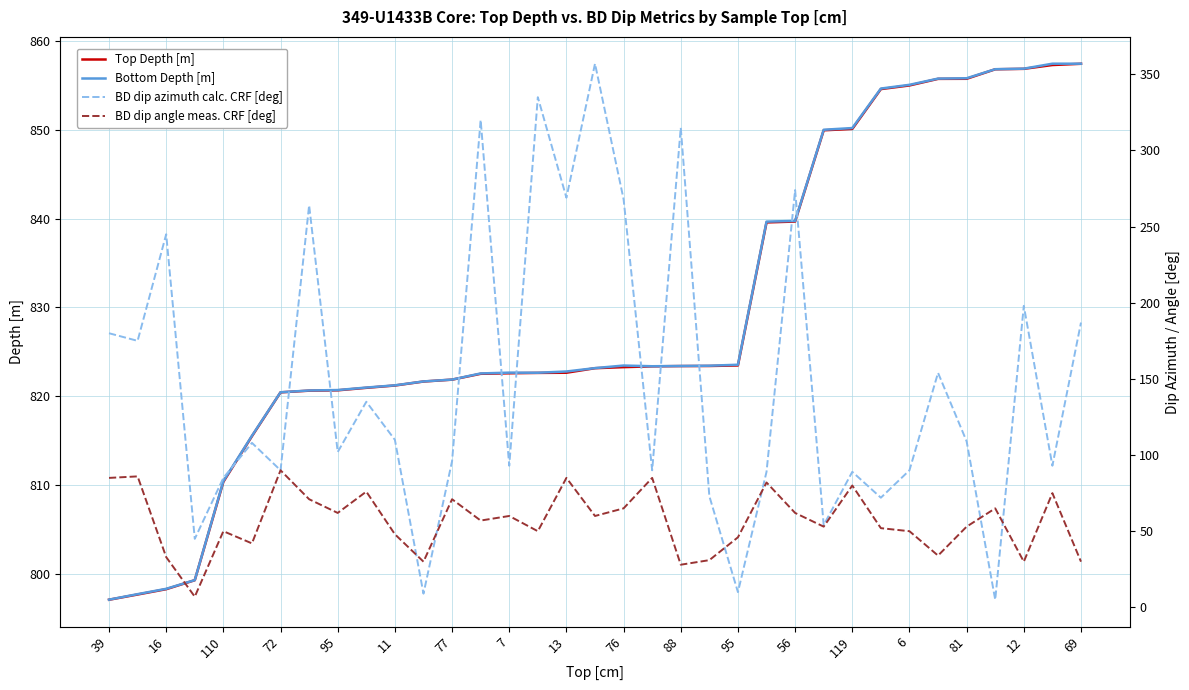

True or false: Top Depth [m] and BD dip angle meas. CRF [deg] cross at least once.

False